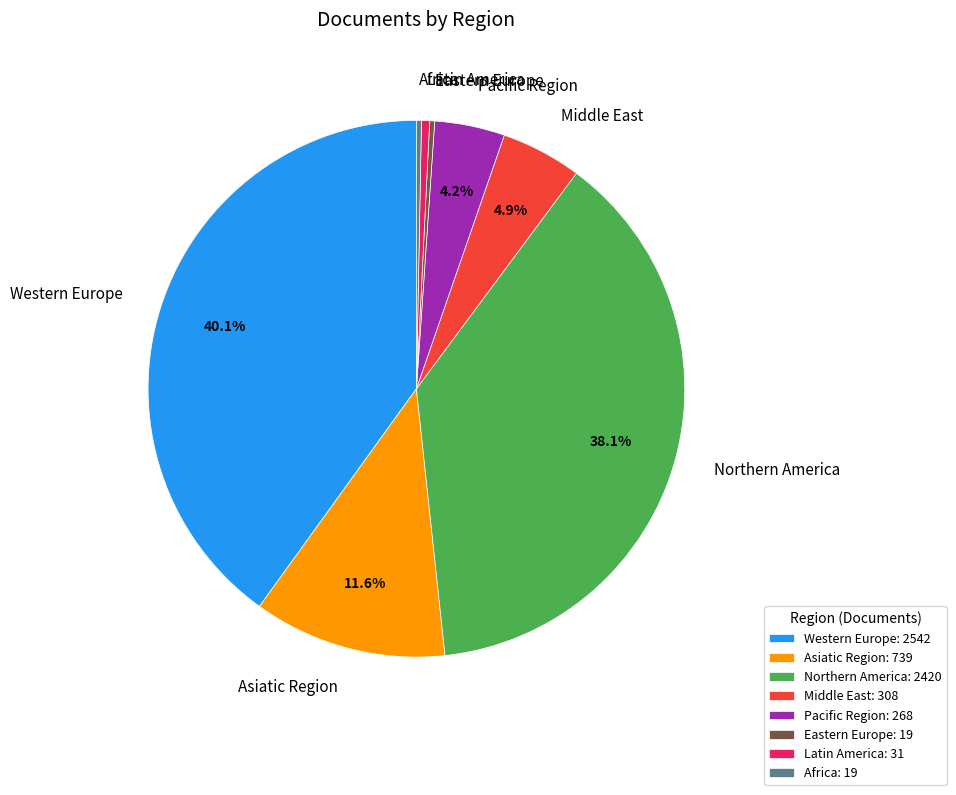

Is Western Europe the majority of the pie?

No